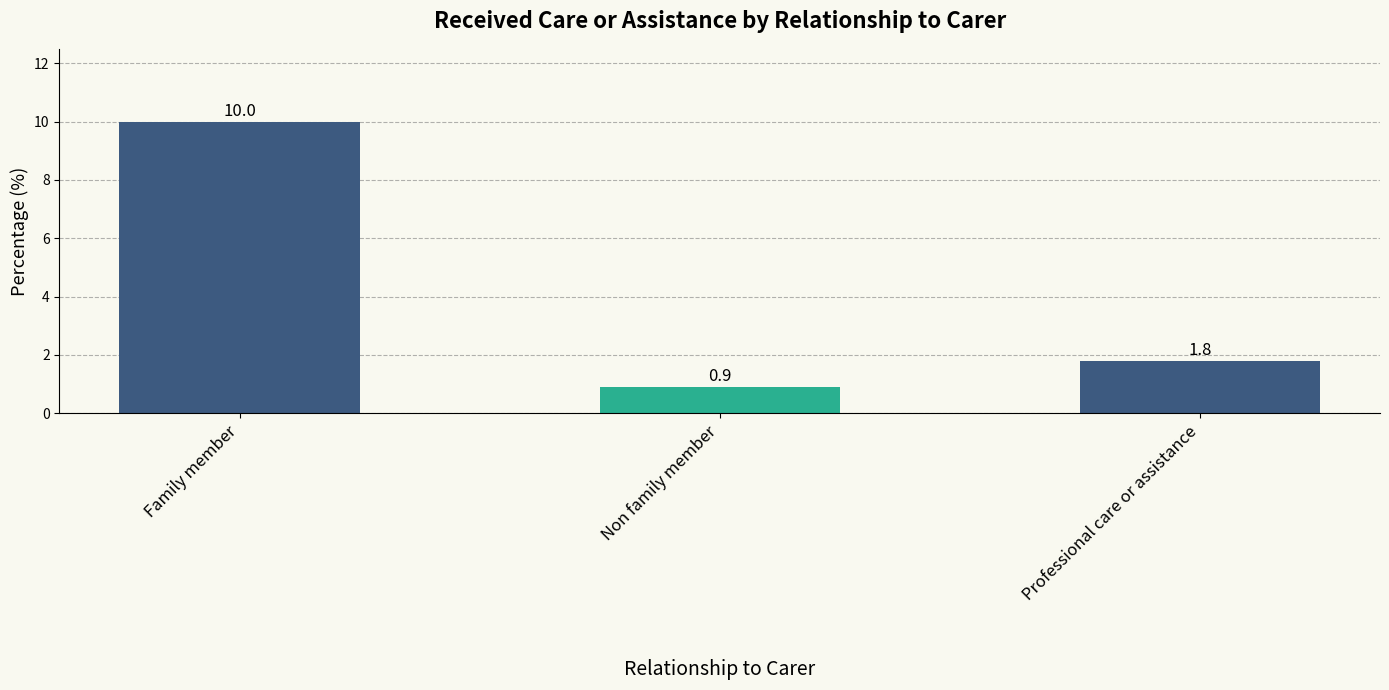

List the labels in order of value, smallest first.

Non family member, Professional care or assistance, Family member